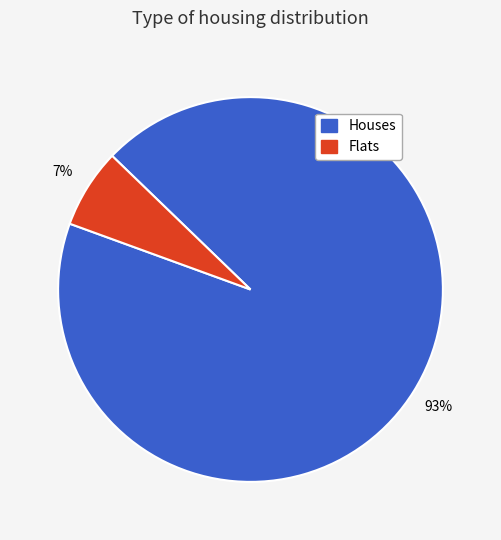

Count the number of slices in the pie.

2